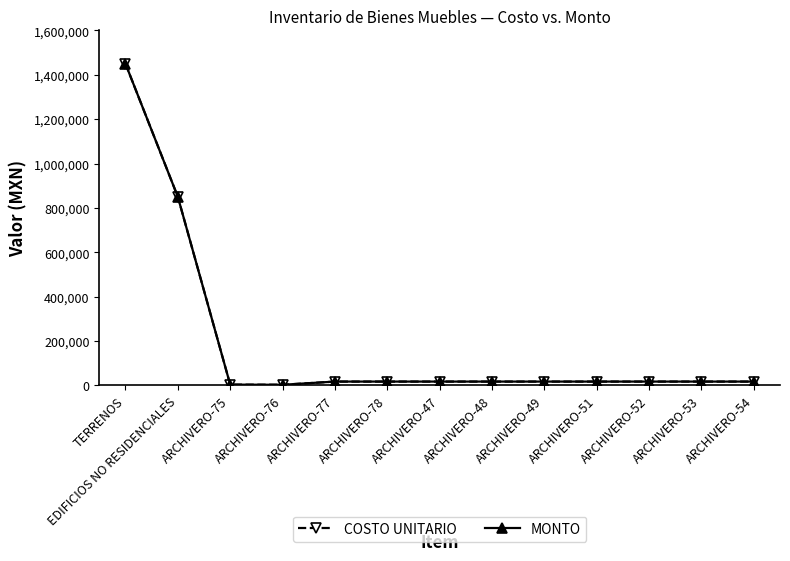

Reading left to right, extract all data points from this chart.

COSTO UNITARIO: 1450000.0	850000.0	3480.0	2890.7	17257.5	17257.5	17257.5	17257.5	17257.5	17257.5	17257.5	17257.5	17257.5
MONTO: 1450000.0	850000.0	3480.0	2890.7	17257.5	17257.5	17257.5	17257.5	17257.5	17257.5	17257.5	17257.5	17257.5